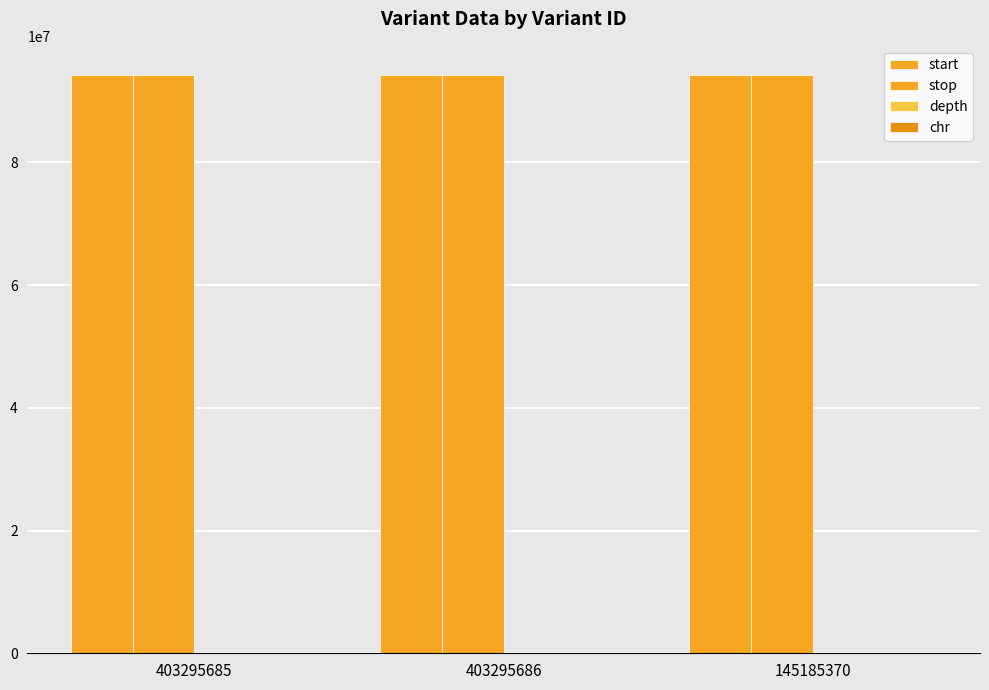

How many categories are shown in the chart?

3